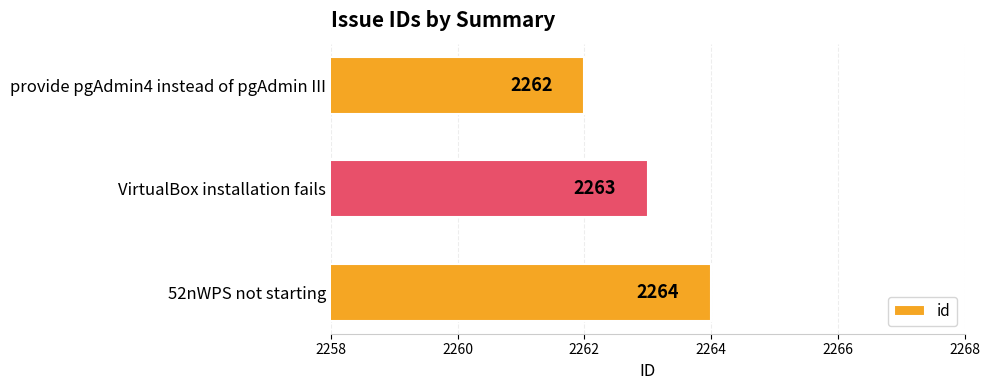

Are the bars horizontal?

Yes